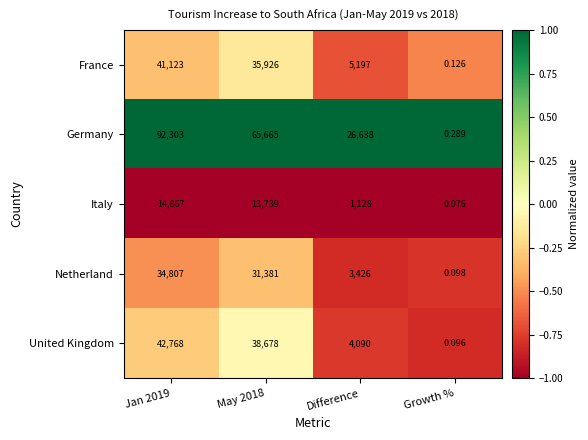

Which series changed the most between May 2018 and Difference?

Germany